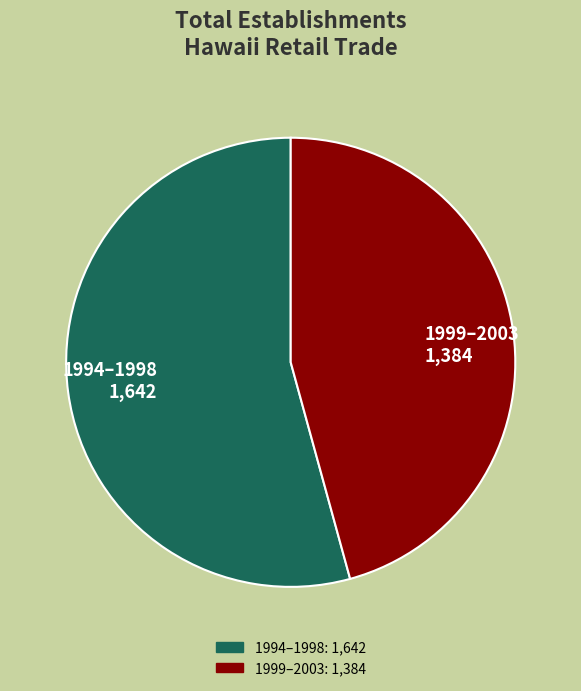

Do 1994–1998 1,642 and 1999–2003 1,384 together represent more than half of the pie?

Yes